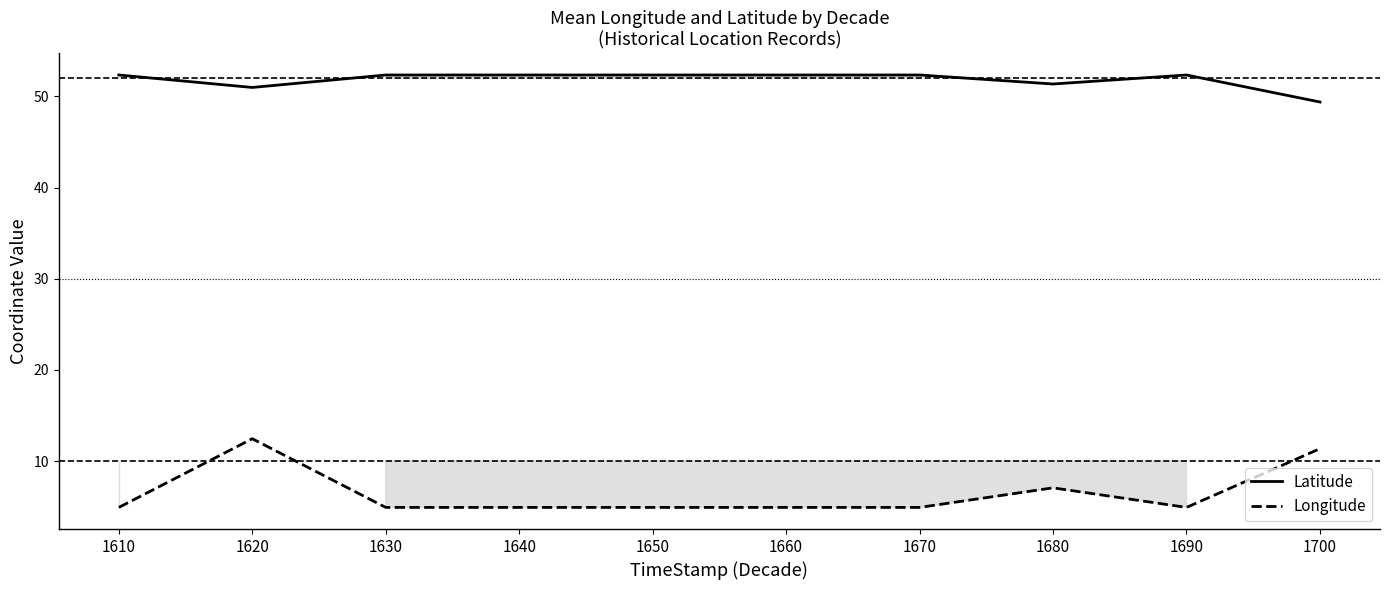

What is the value of the Longitude point at the 2nd from the left?

12.4